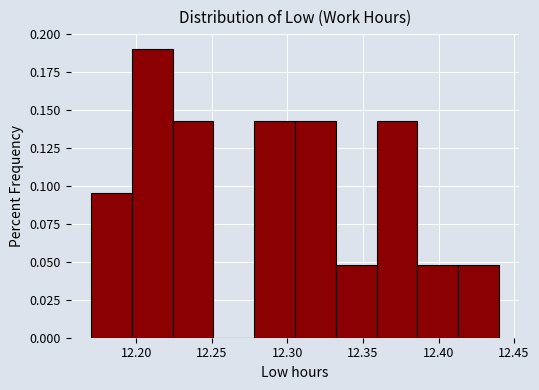

How tall is the bar that spans 12.305 to 12.332 on the x-axis? Neither the bar edges nor the heights are printed on the chart, so give them approximately, as read against the axes.

0.145